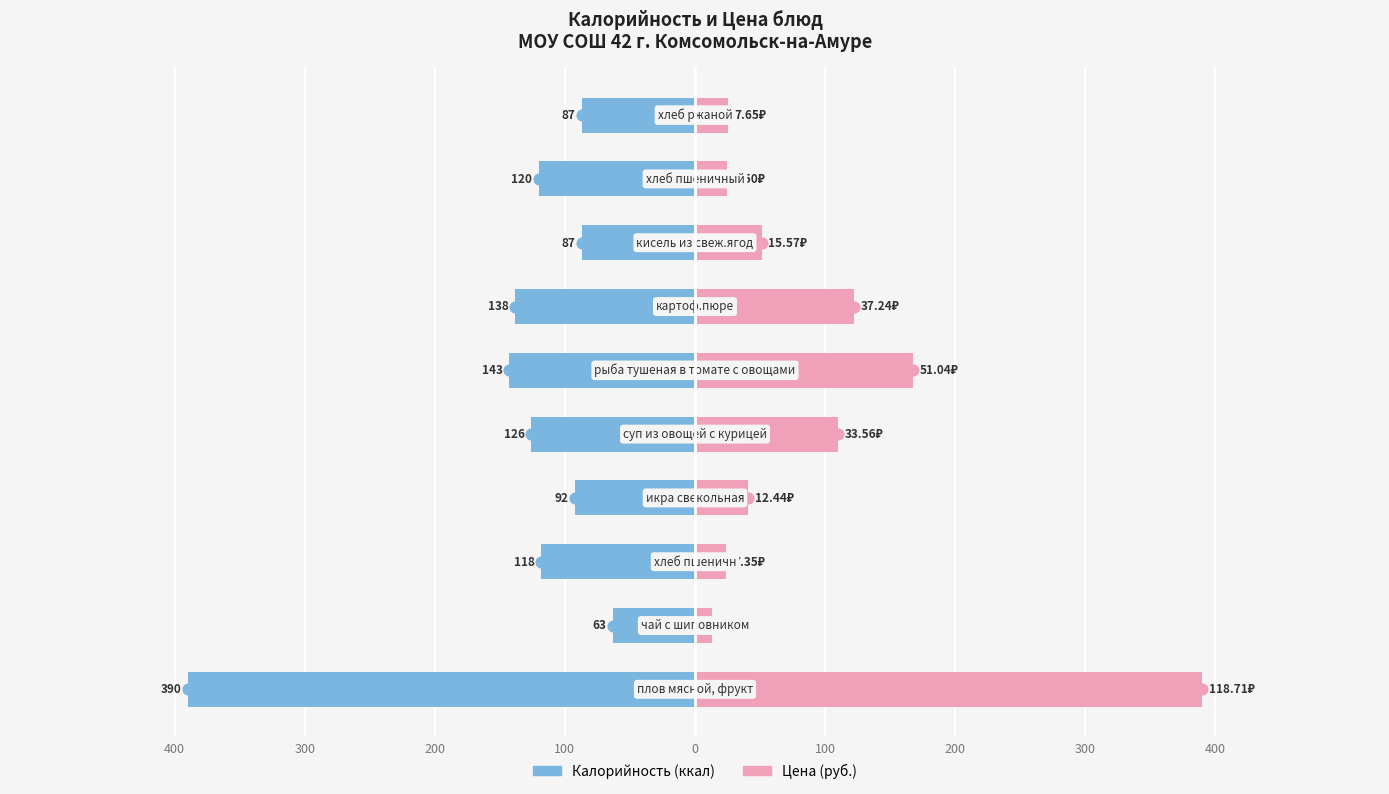

What is the average value of the Калорийность series?

-136.4